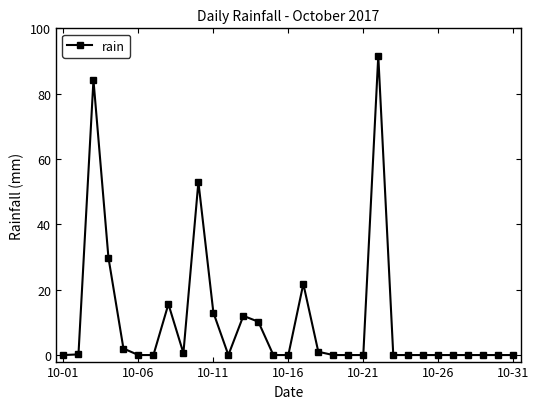

What is the difference between the second highest and minimum values?

84.2